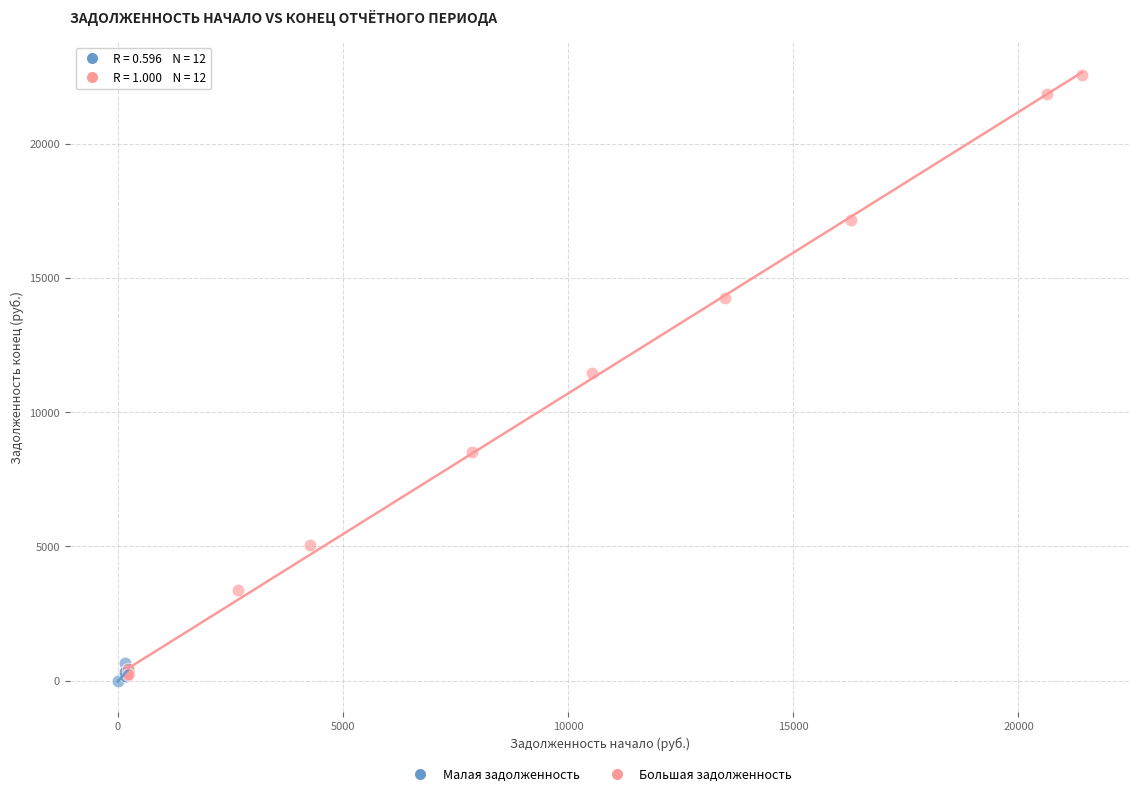

Which series reaches the maximum Y coordinate?

Большая задолженность